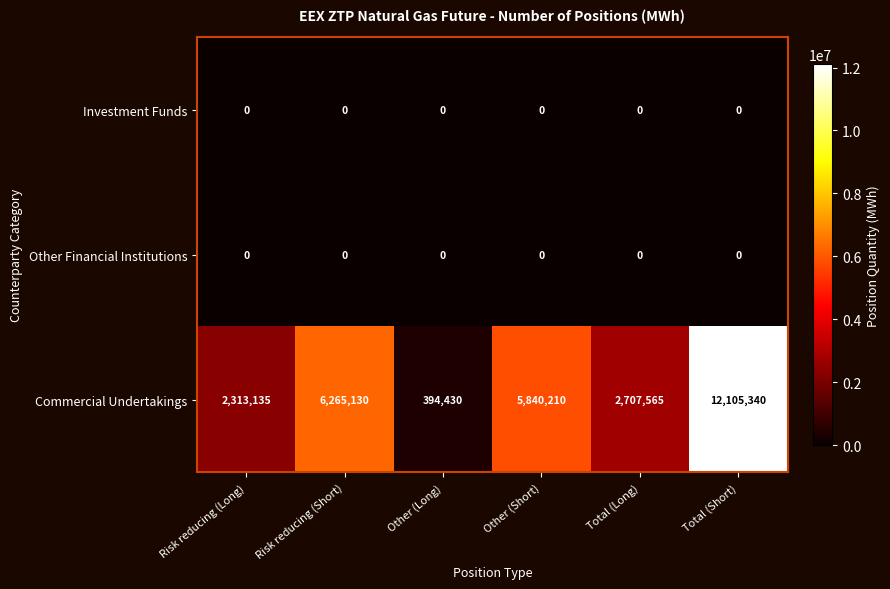

At which label does Commercial Undertakings reach its peak?

Total (Short)